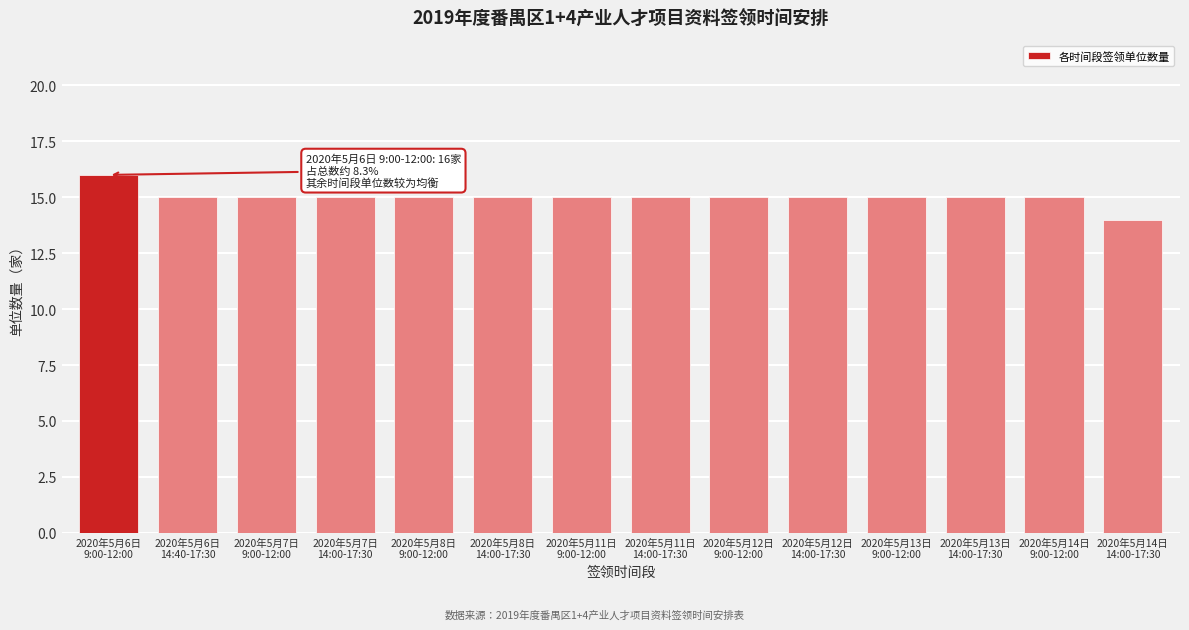

Reading left to right, what are all the values shown in this chart?

16	15	15	15	15	15	15	15	15	15	15	15	15	14